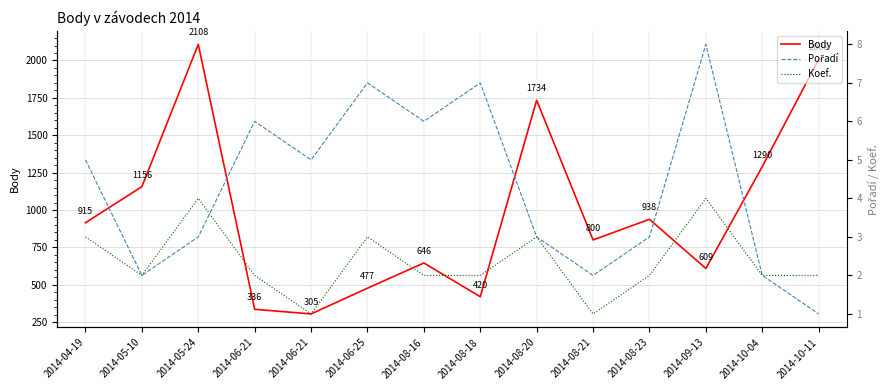

How many Pořadí values are between 2 and 6?

10